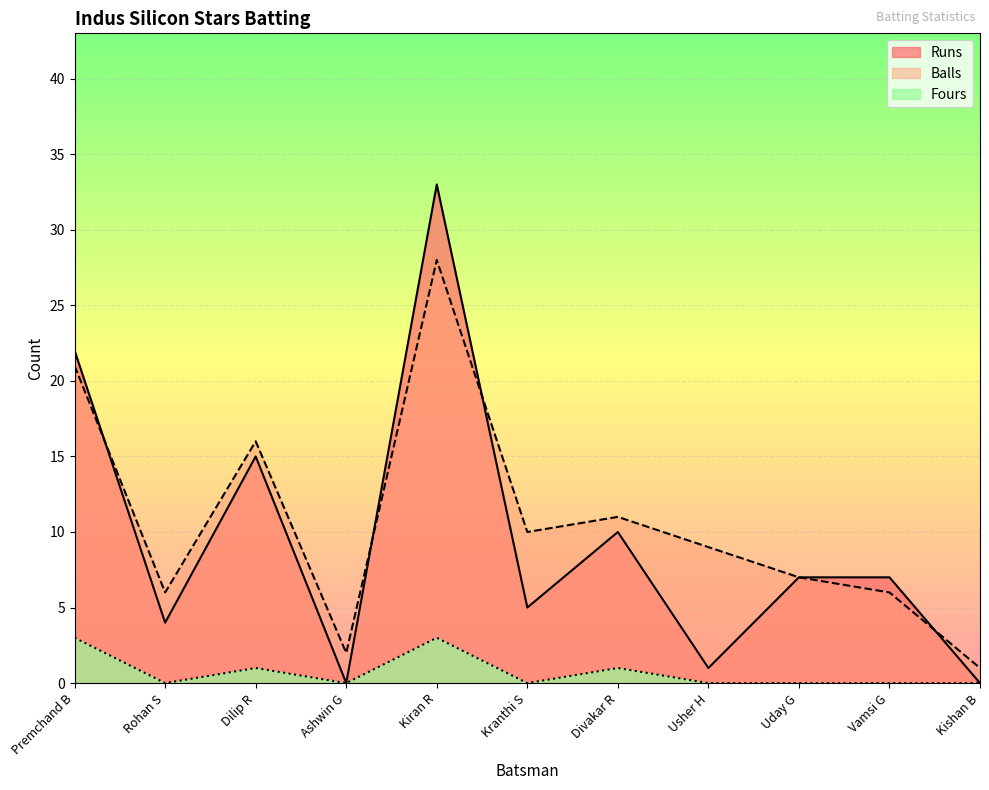

How many interior local valleys does the Fours series have?

3